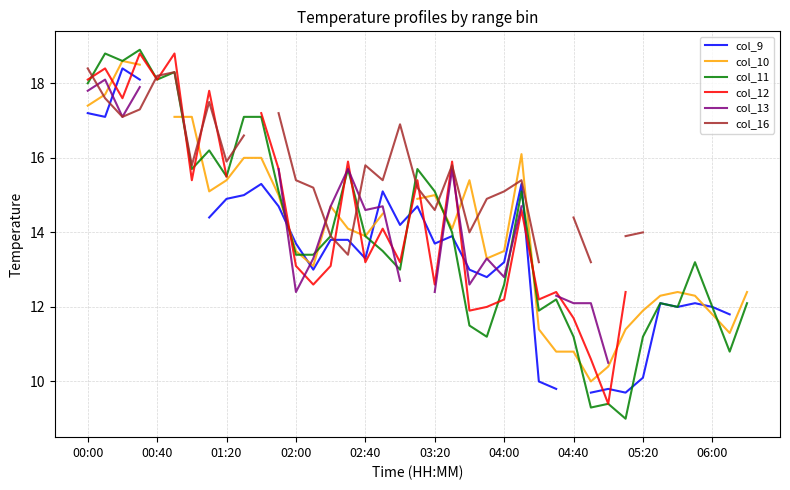

After their last crossing, which series has the higher values: col_16 or col_11?

col_16